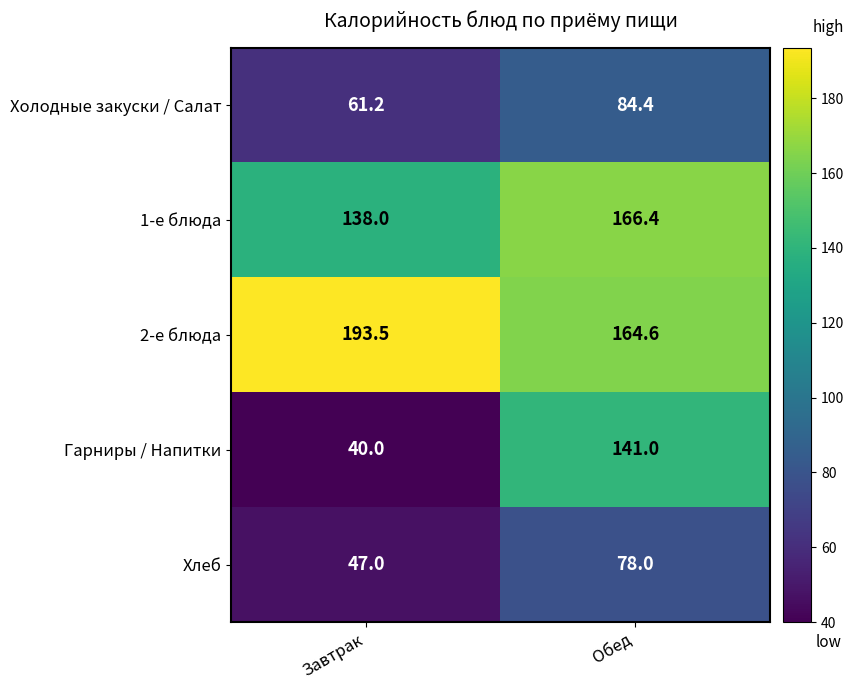

How many data points does each series have?

2